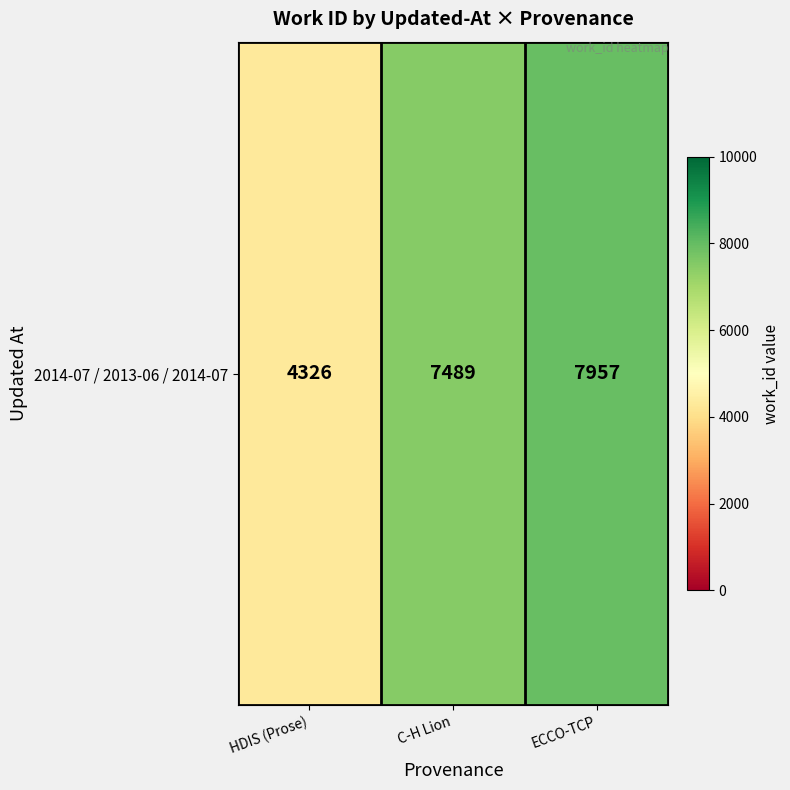

List the labels in order of value, largest first.

ECCO-TCP, C-H Lion, HDIS (Prose)